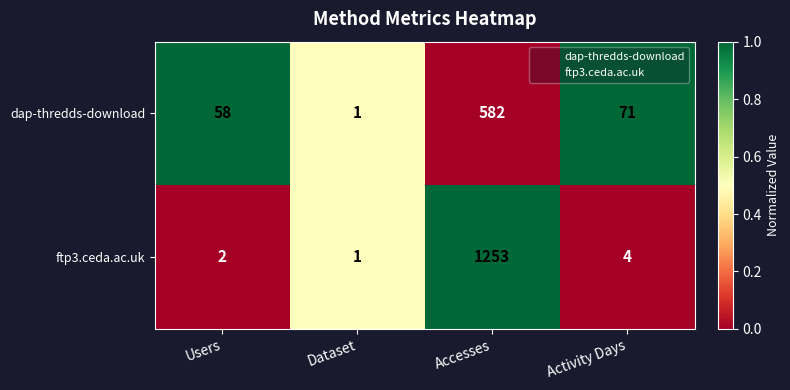

Where does the ftp3.ceda.ac.uk series first go above 4?

Accesses